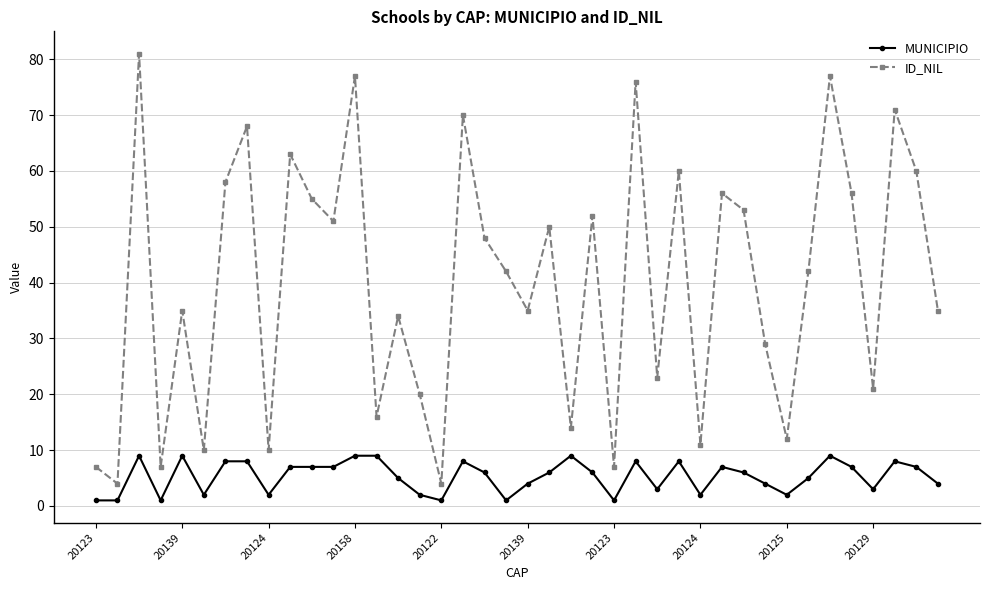

True or false: ID_NIL and MUNICIPIO cross at least once.

False